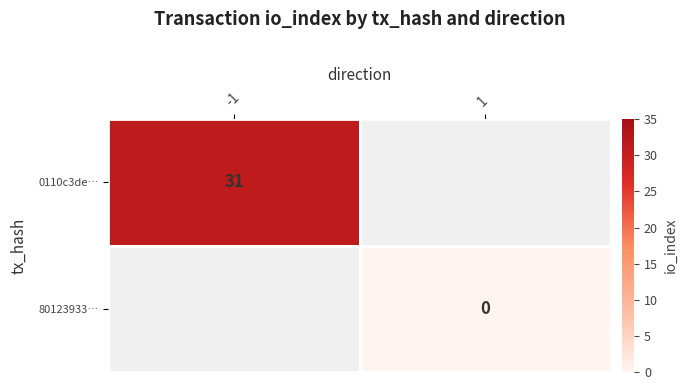

The 0110c3de… series shows 31 at -1. True or false?

True